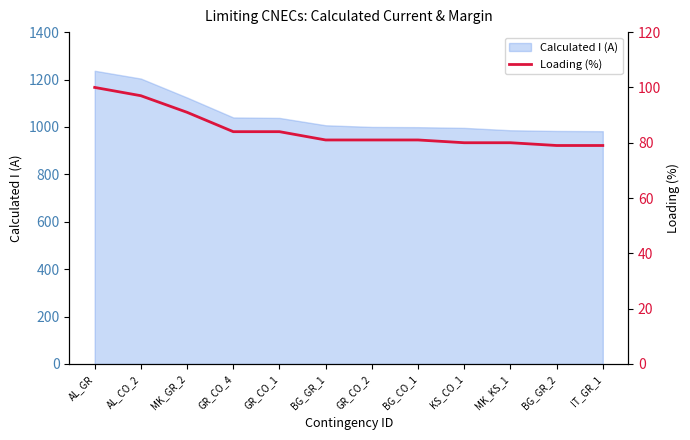

Where does the data first go above 81?

AL_GR